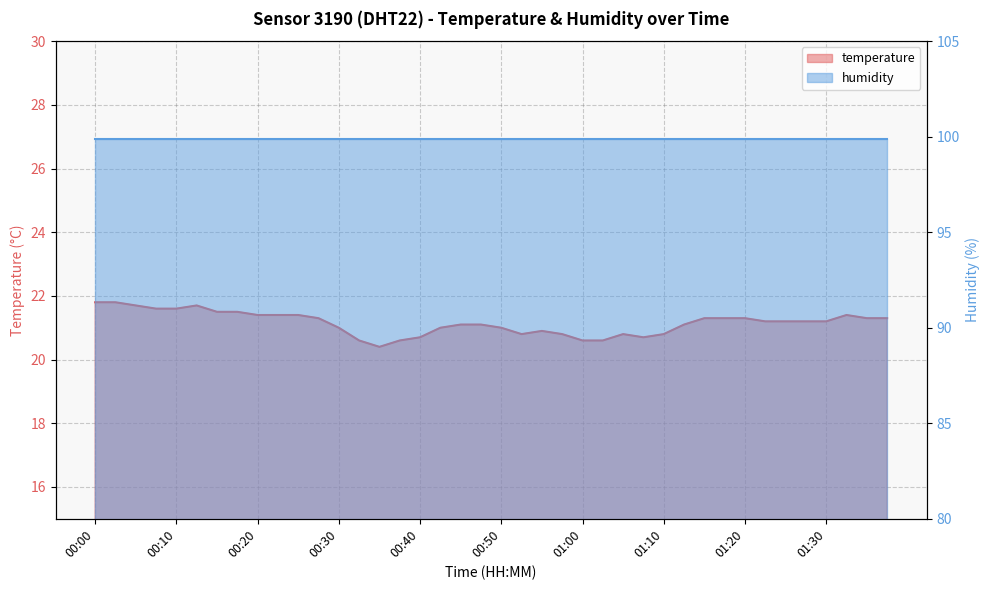

What is the change in value from 01:07 to 01:22?

+0.5